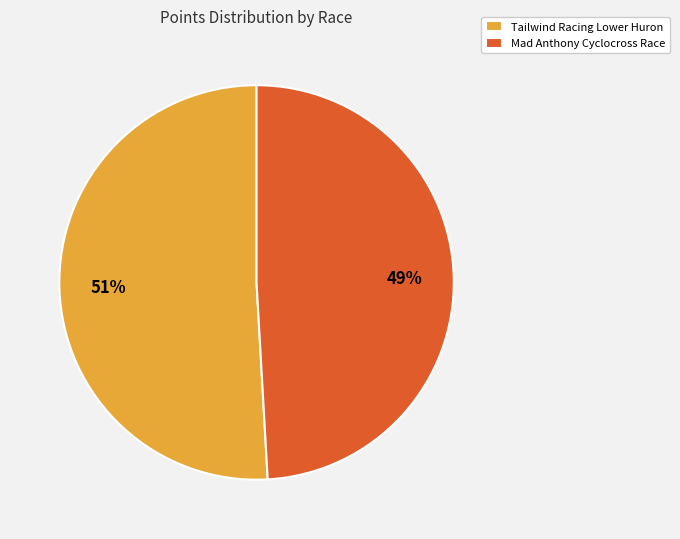

Does Mad Anthony Cyclocross Race account for over 50% of the chart?

No